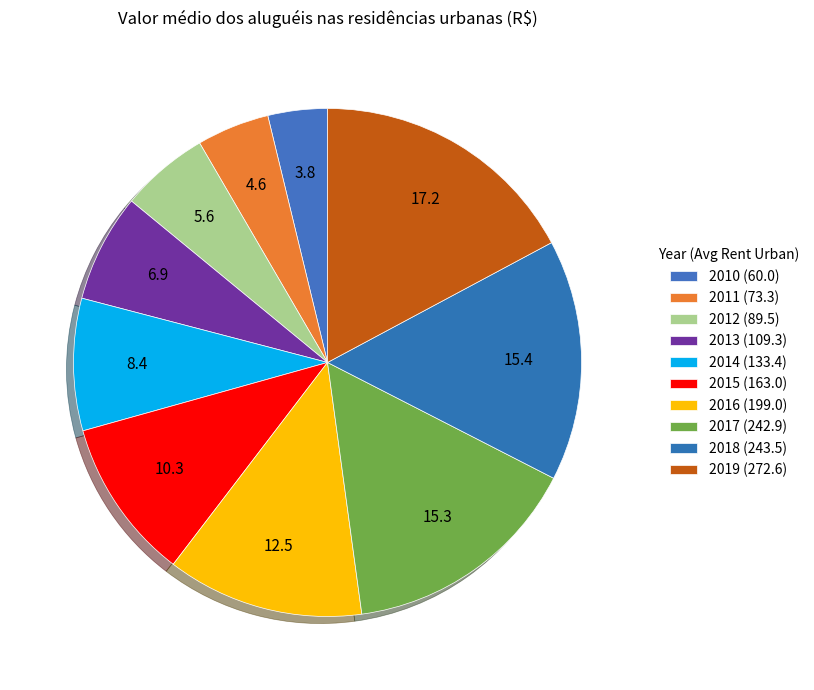

How many slices are in this pie chart?

10